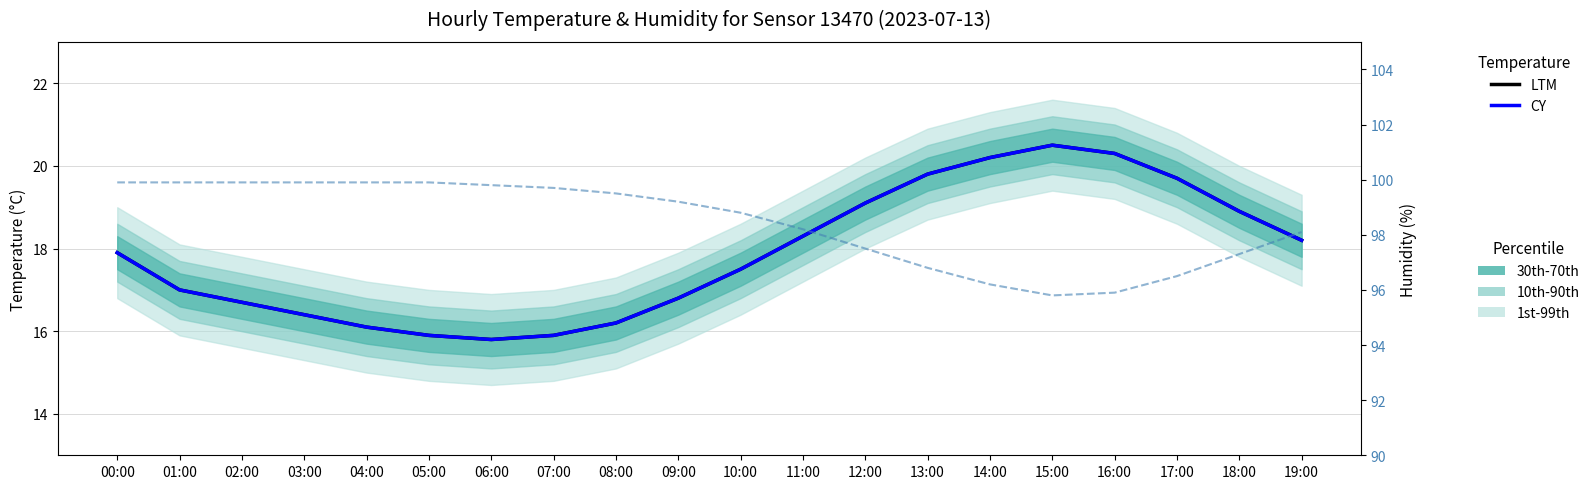

How many data points in LTM are above 17?

11